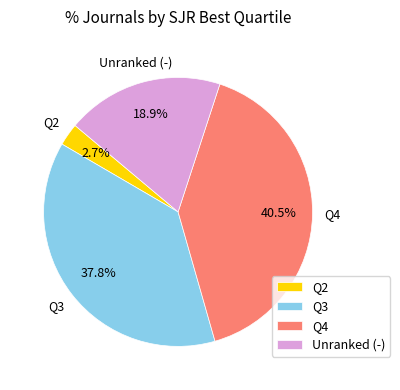

Which slice is the smallest?

Q2